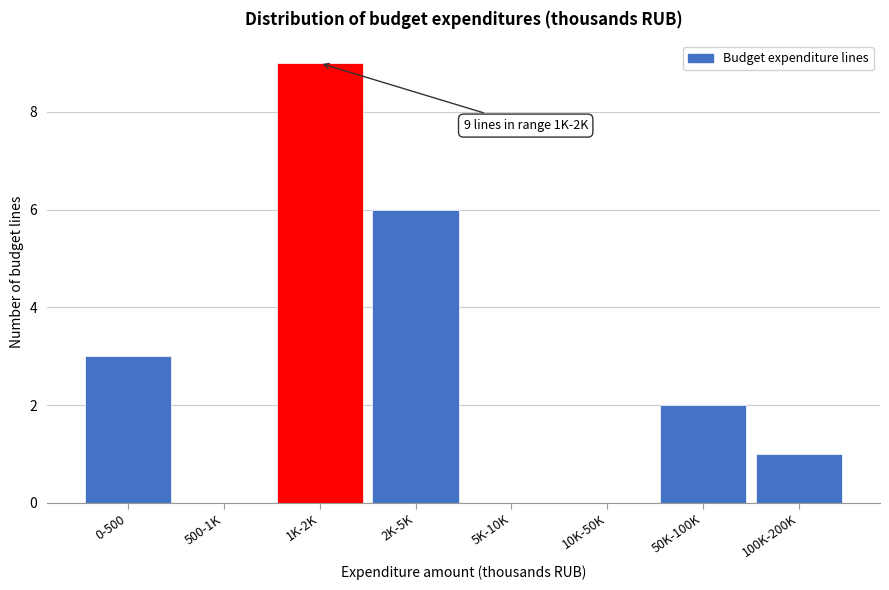

Reading left to right, list all the values displayed in this chart.

0-500=3	500-1K=0	1K-2K=9	2K-5K=6	5K-10K=0	10K-50K=0	50K-100K=2	100K-200K=1